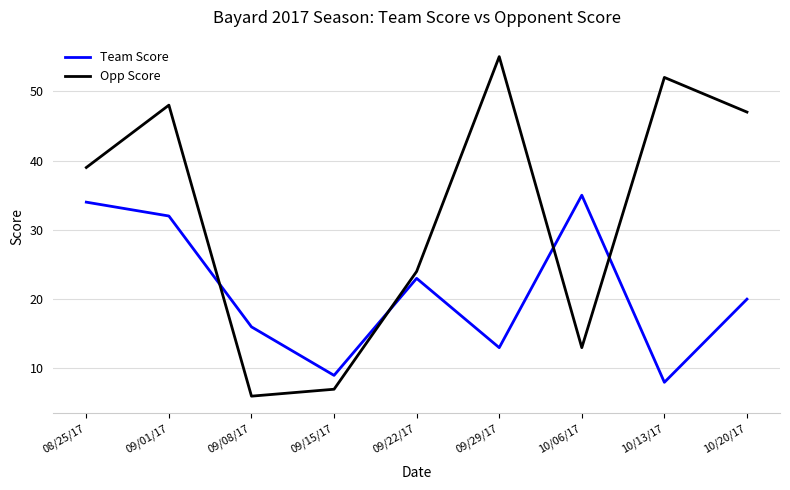

Does the chart have visible grid lines?

Yes